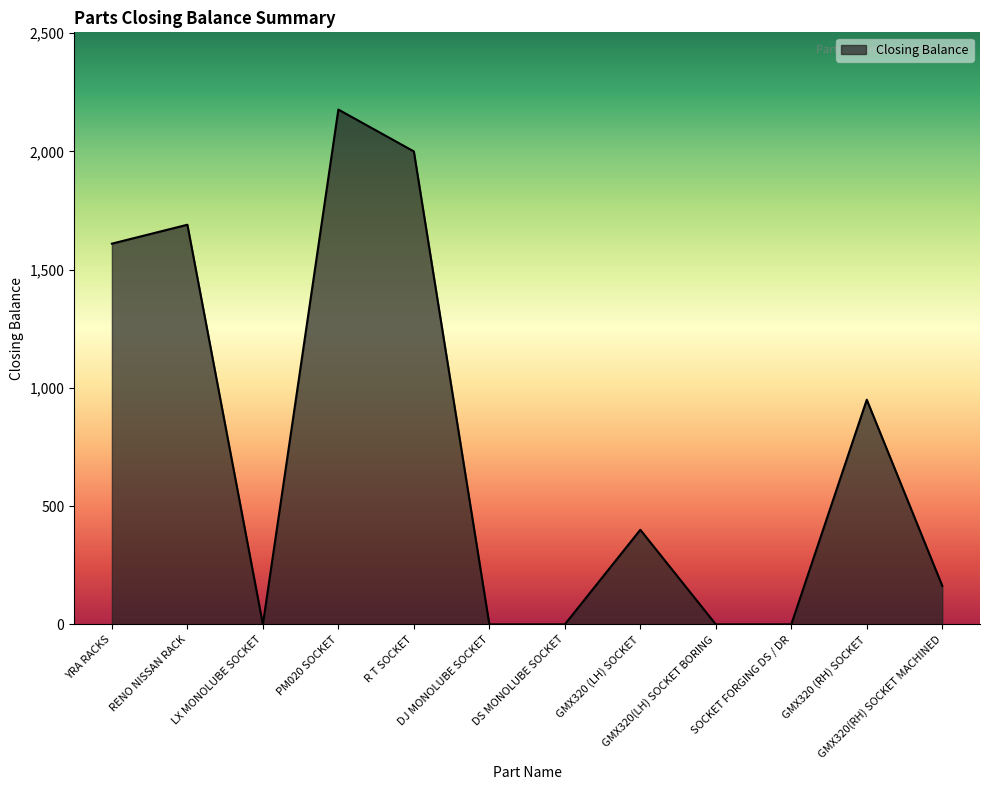

What is the difference between the values at GMX320(RH) SOCKET MACHINED and DS MONOLUBE SOCKET?

163